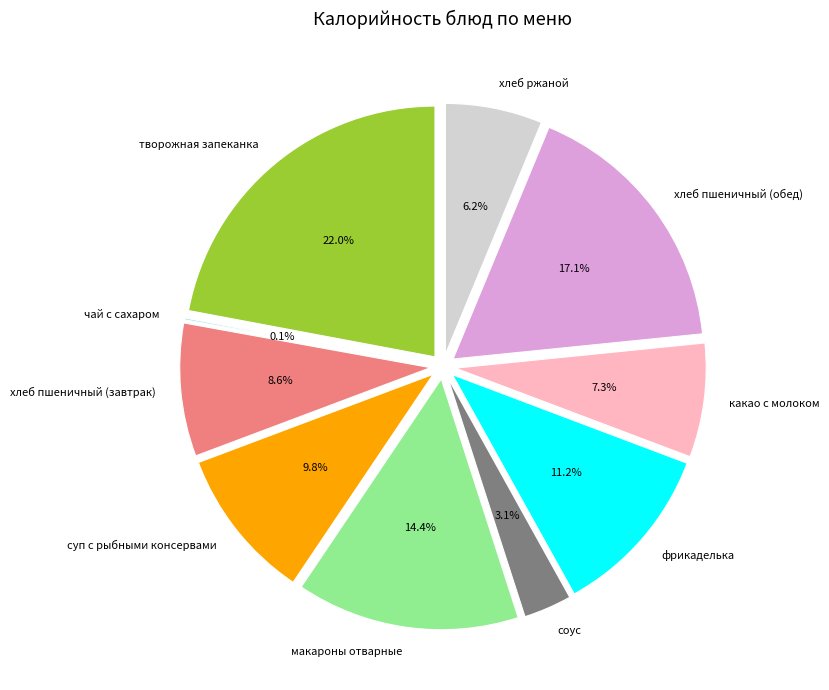

The фрикаделька slice represents 1% of the pie. True or false?

False